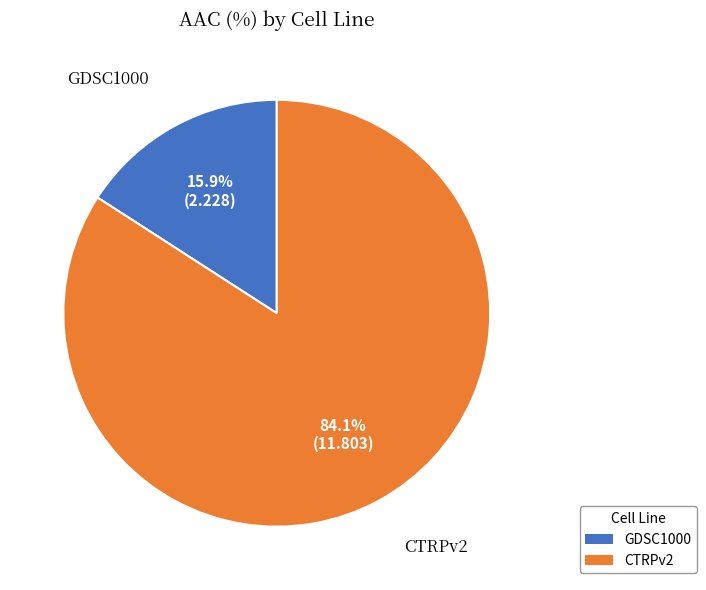

Rank the categories by value from lowest to highest.

GDSC1000, CTRPv2